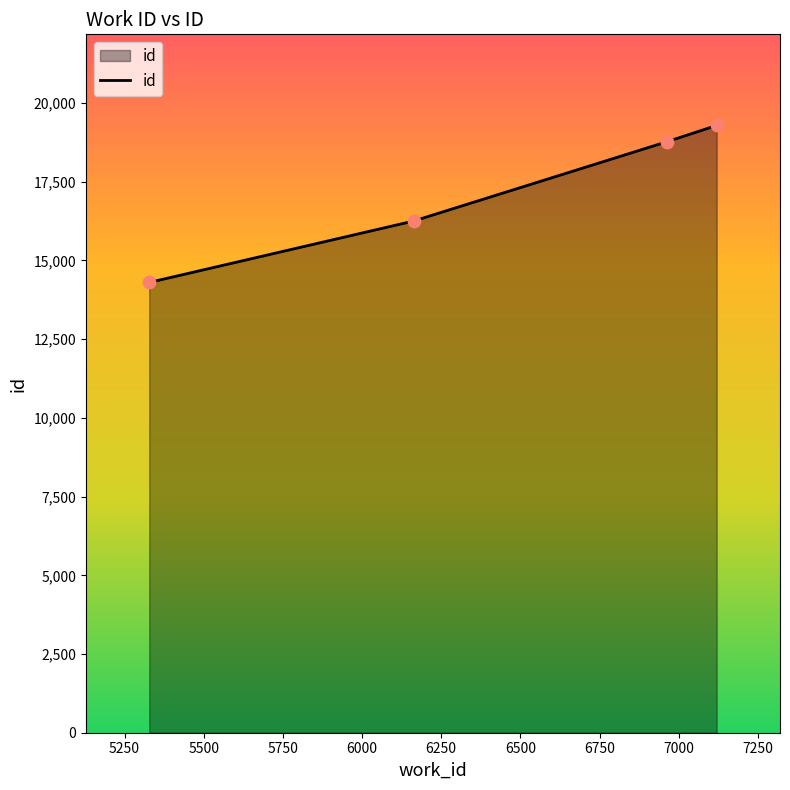

True or false: there are more than 2 points higher than both neighbors.

False